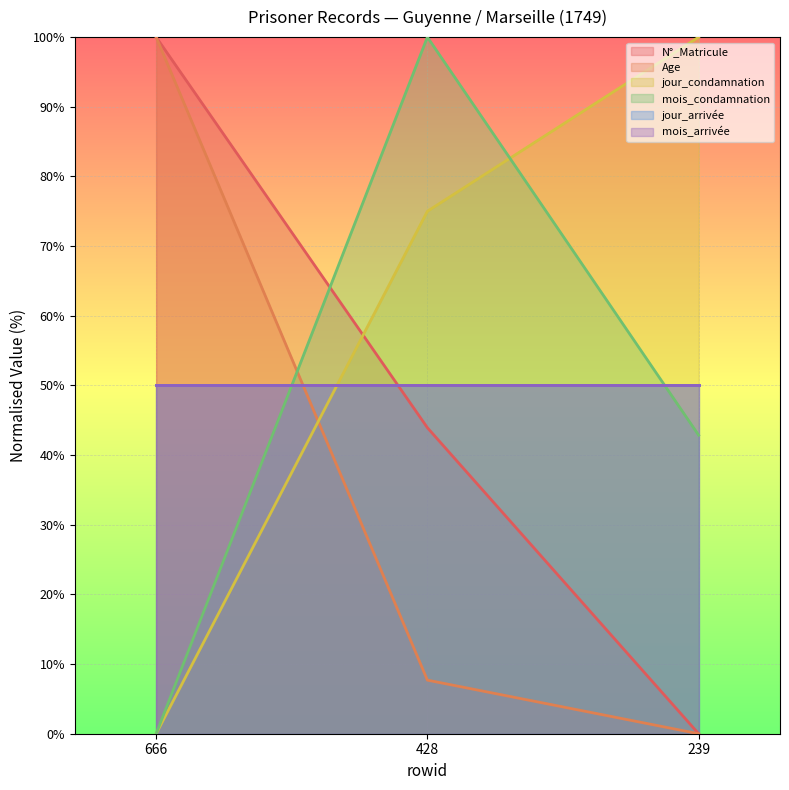

Where is Age nearest to the value 50?

428